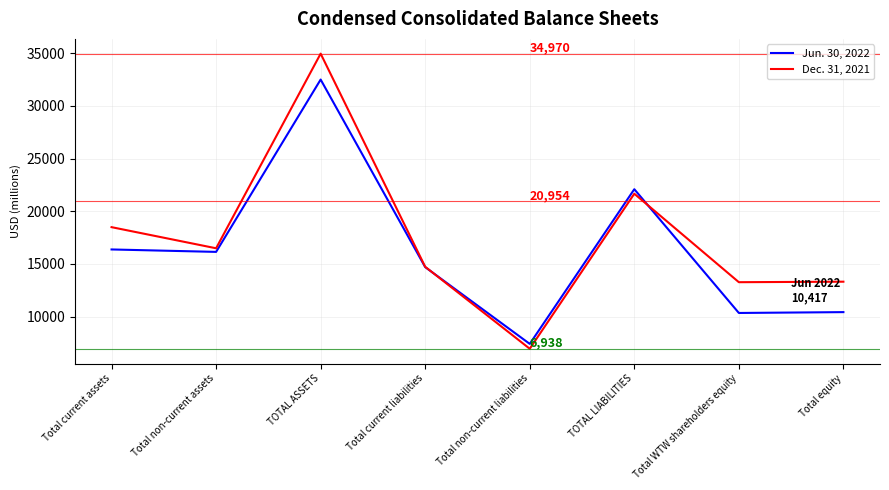

The value of Jun. 30, 2022 at TOTAL ASSETS is 47544. True or false?

False